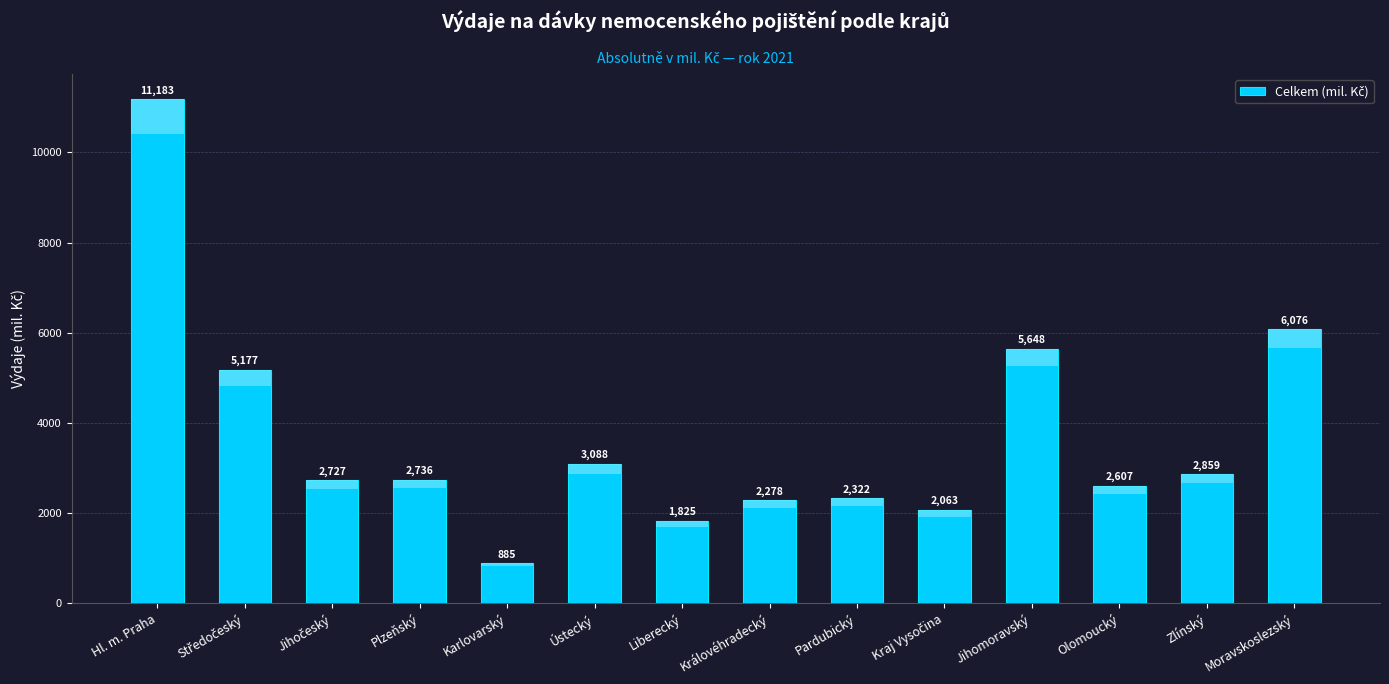

Which label corresponds to the largest value in the chart?

Hl. m. Praha